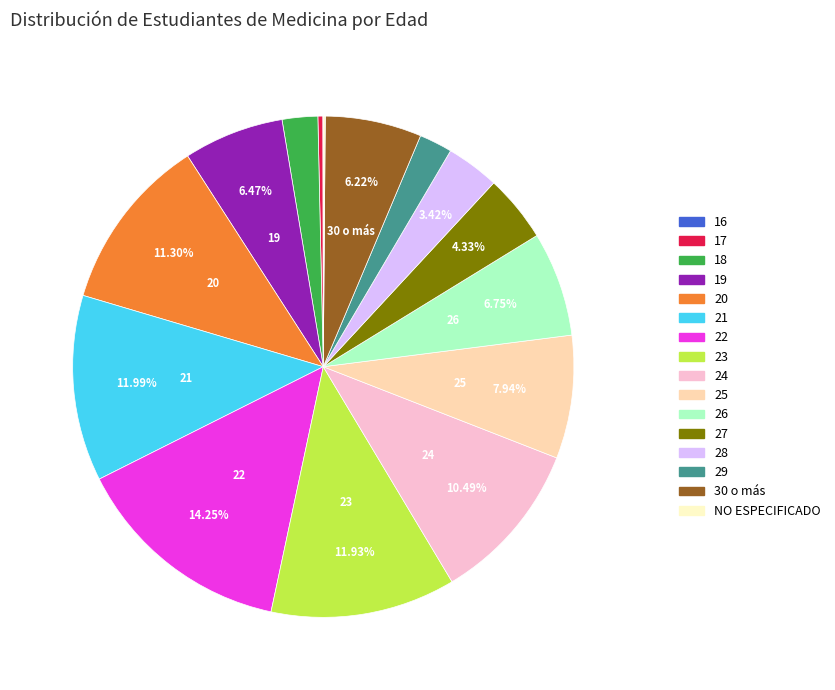

What percentage is the 21 slice, to the nearest percent?

12%